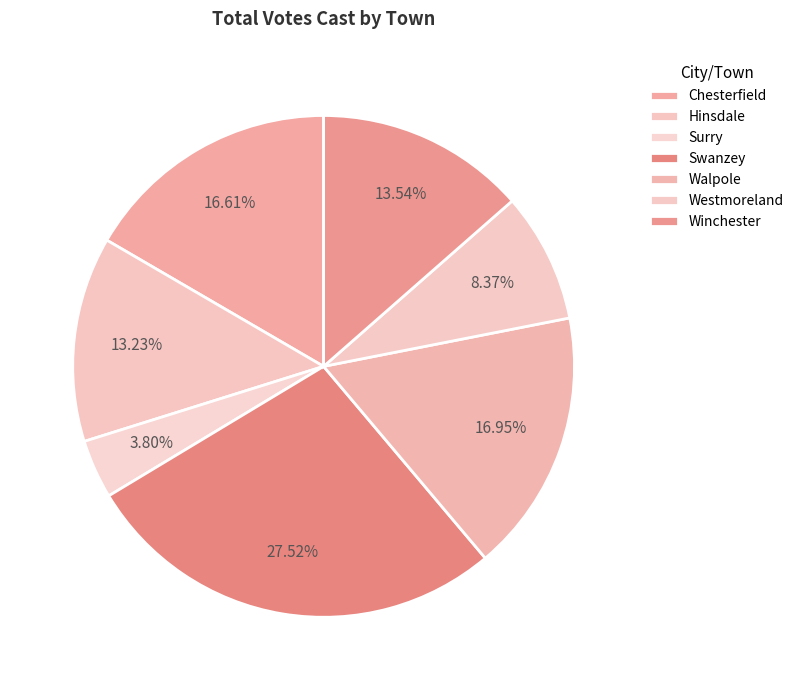

Combined, what portion of the pie is Walpole and Swanzey?

44.5%